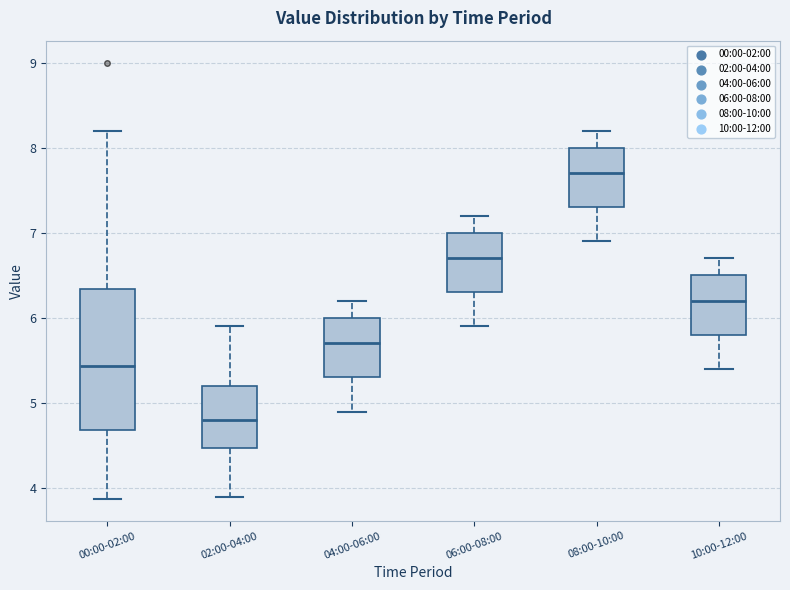

Reading left to right, transcribe this box plot: for each box, give where its median line is, the range the box spans, and where its two whiskers end, as read against the y-axis. The values are not printed on the chart, so give them approximately, as read against the axis.

00:00-02:00: median 5.4, box 4.7 to 6.3, whiskers 3.9 to 8.2
02:00-04:00: median 4.8, box 4.5 to 5.2, whiskers 3.9 to 5.9
04:00-06:00: median 5.7, box 5.3 to 6.0, whiskers 4.9 to 6.2
06:00-08:00: median 6.7, box 6.3 to 7.0, whiskers 5.9 to 7.2
08:00-10:00: median 7.7, box 7.3 to 8.0, whiskers 6.9 to 8.2
10:00-12:00: median 6.2, box 5.8 to 6.5, whiskers 5.4 to 6.7